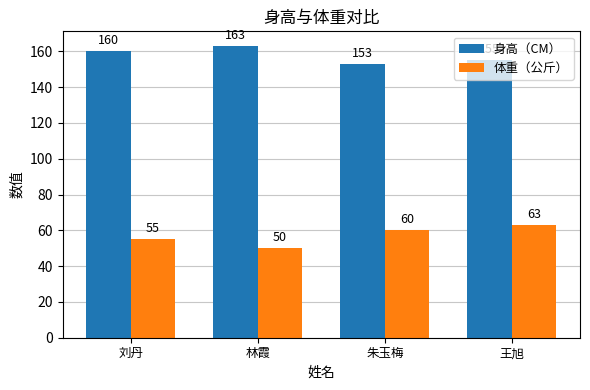

The 身高（CM） series shows 160 at 刘丹. True or false?

True